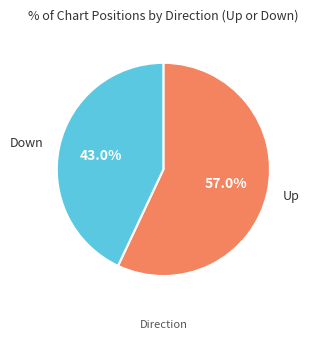

To the nearest percent, what is the average slice percentage?

50%